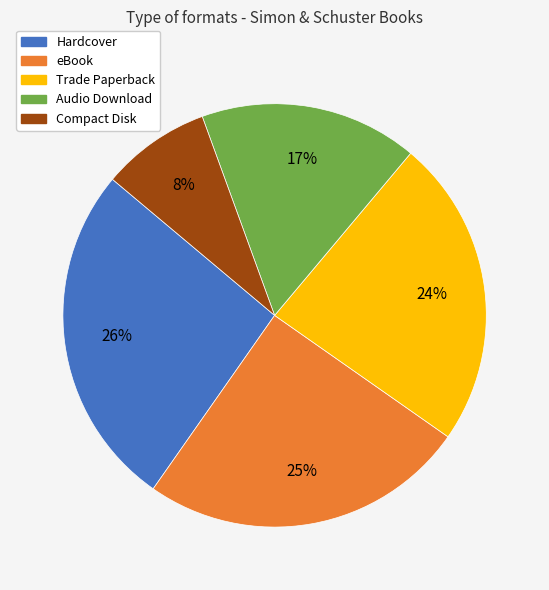

Which slice is the smallest?

Compact Disk